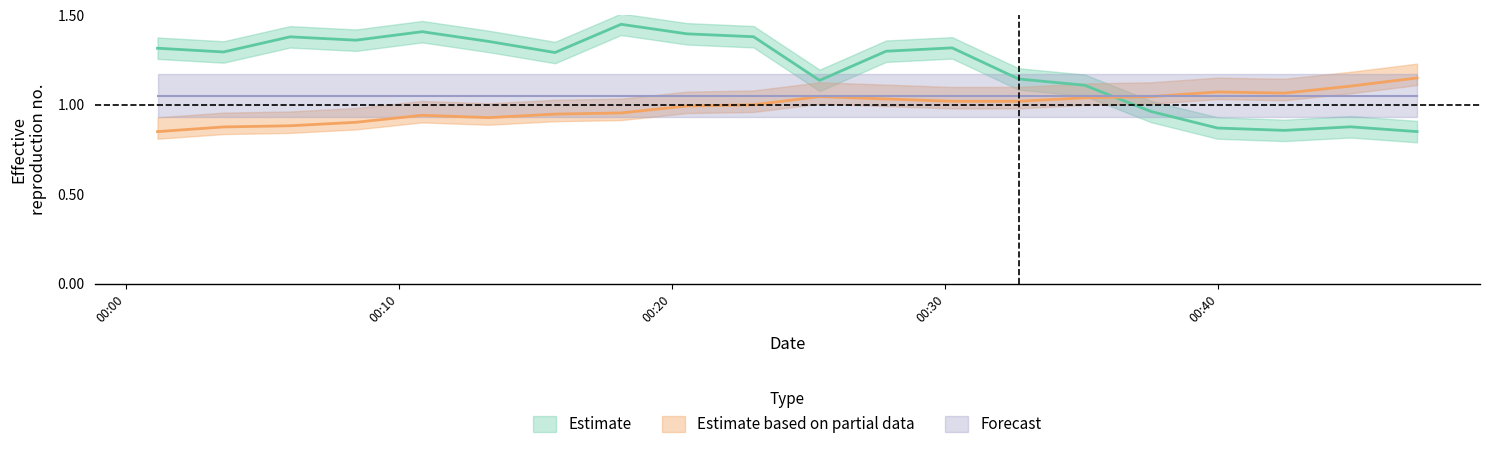

The value of pressure_center at 2023-08-08T00:01:10 is 1.3. True or false?

True